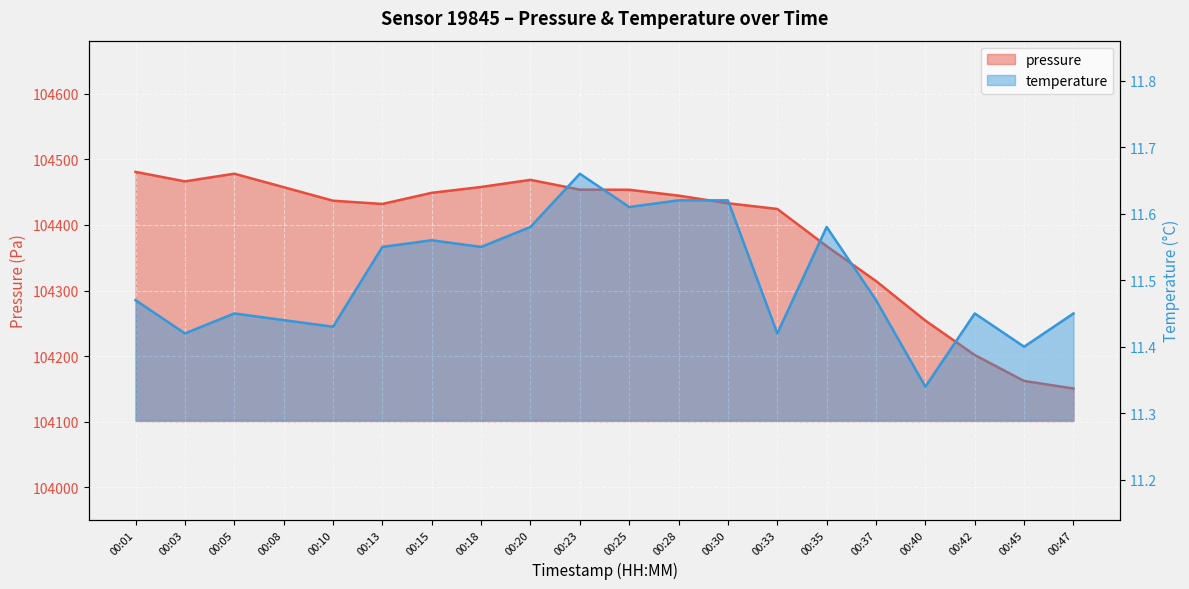

True or false: pressure and temperature cross at least once.

False